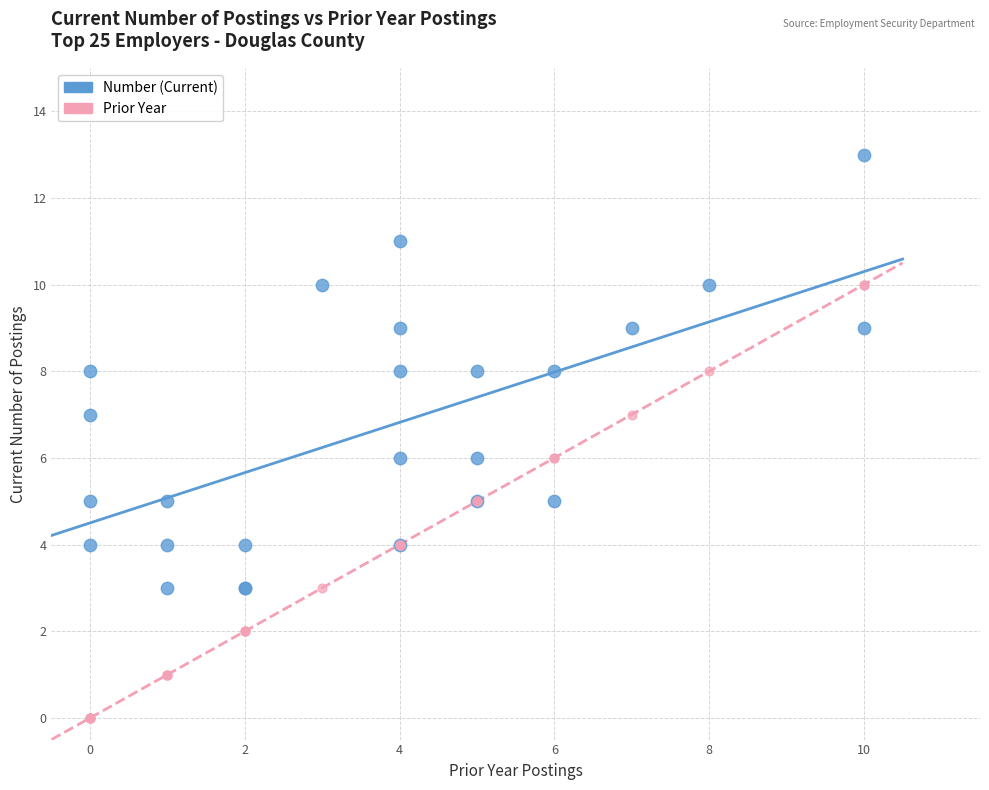

Which series contains the lowest Y value?

Prior Year